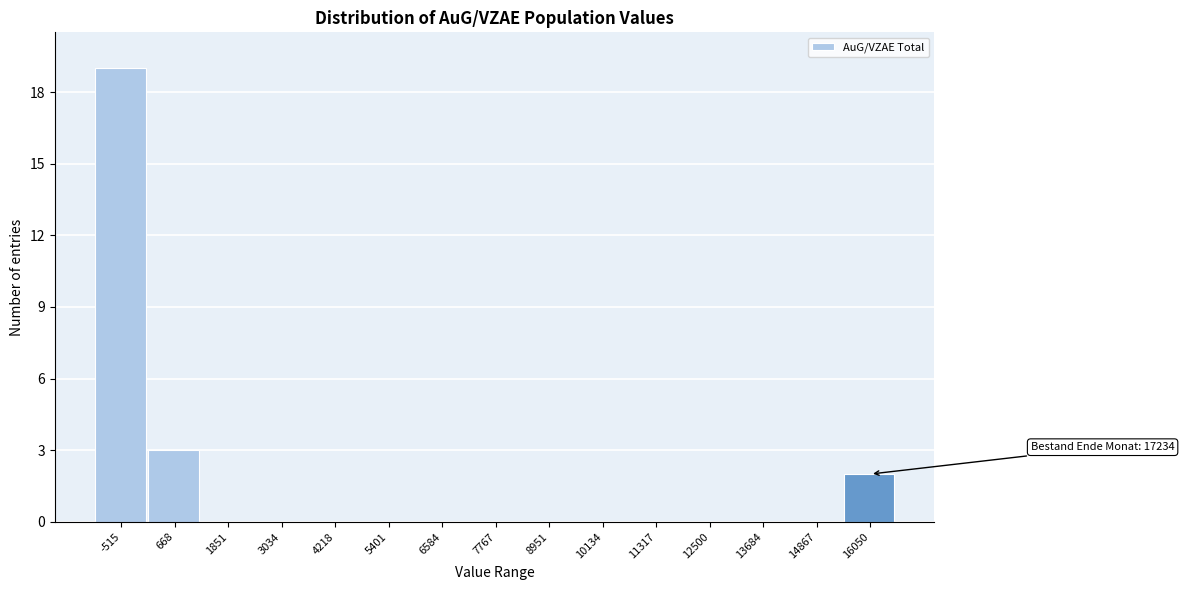

Reading left to right, extract all data points from this chart.

-515=19	668=3	1851=0	3034=0	4218=0	5401=0	6584=0	7767=0	8951=0	10134=0	11317=0	12500=0	13684=0	14867=0	16050=2